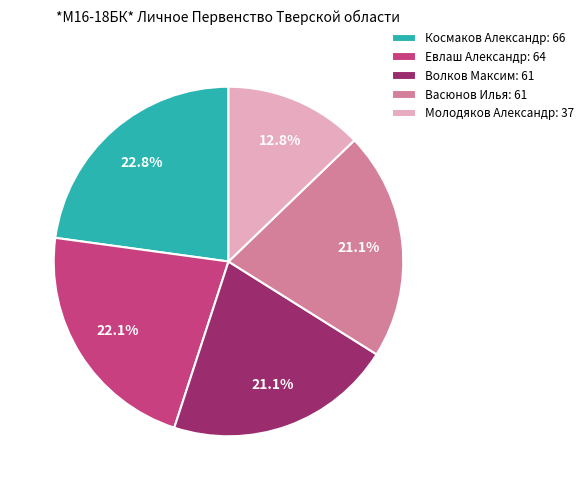

What is the smallest slice in the pie chart?

Молодяков Александр